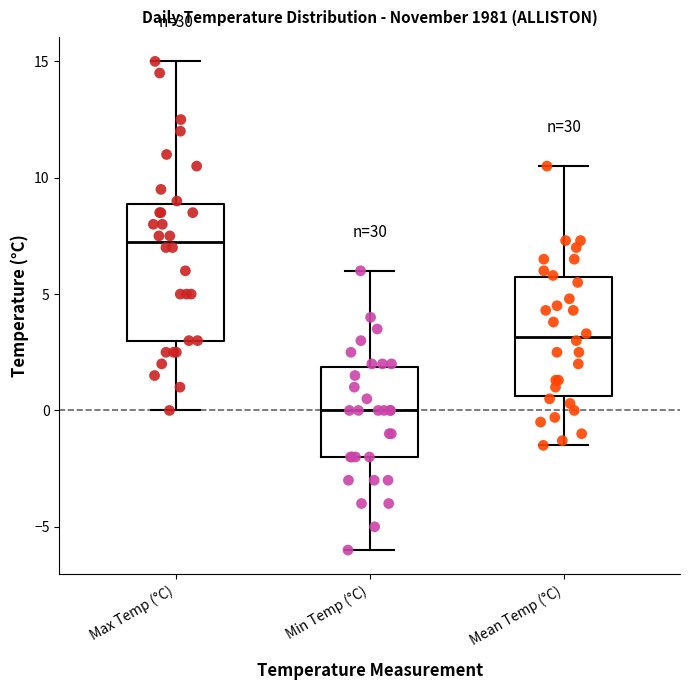

Reading left to right, read every box against the y-axis: the position of its median line, the range the box covers, and the ends of its whiskers. The values are not printed on the chart, so give them approximately, as read against the axis.

Max Temp (°C): median 7.5, box 3.0 to 9.0, whiskers 0.0 to 15.0
Min Temp (°C): median 0.0, box -2.0 to 2.0, whiskers -6.0 to 6.0
Mean Temp (°C): median 3.0, box 0.5 to 5.5, whiskers -1.5 to 10.5